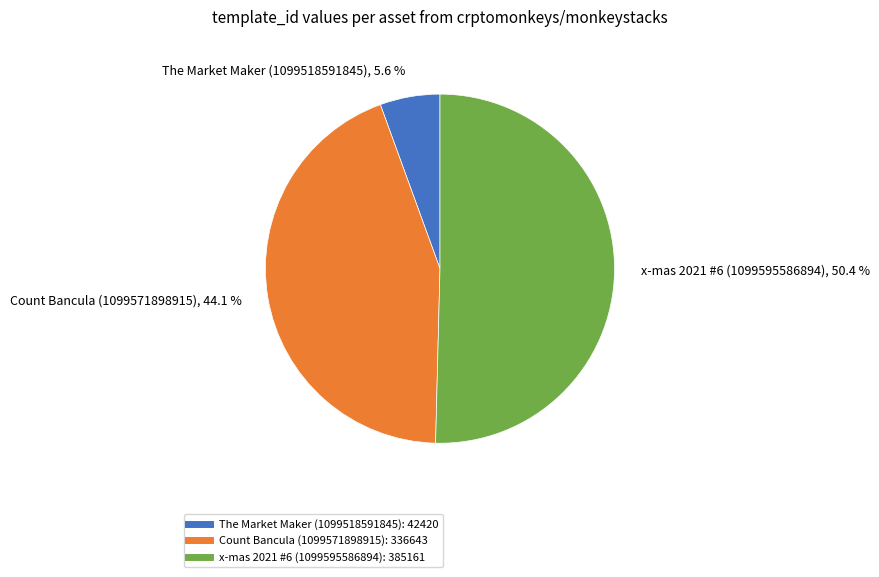

Is it true that The Market Maker (1099518591845) is 19% of the pie?

False